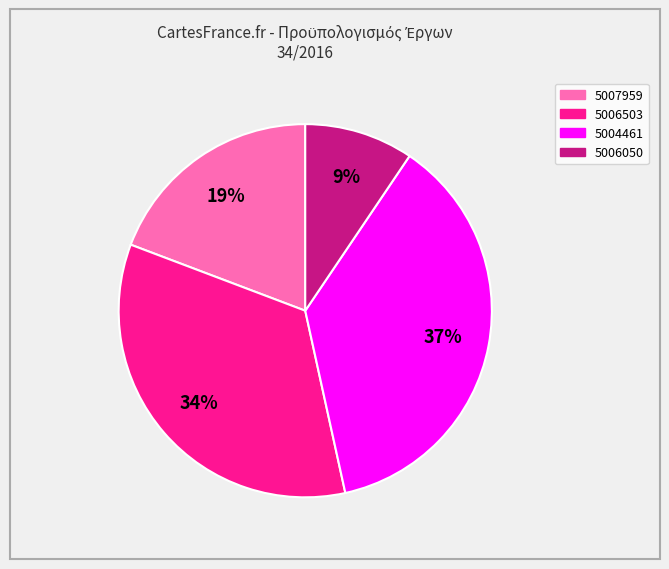

Is the sum of 5007959 and 5006050 greater than half?

No